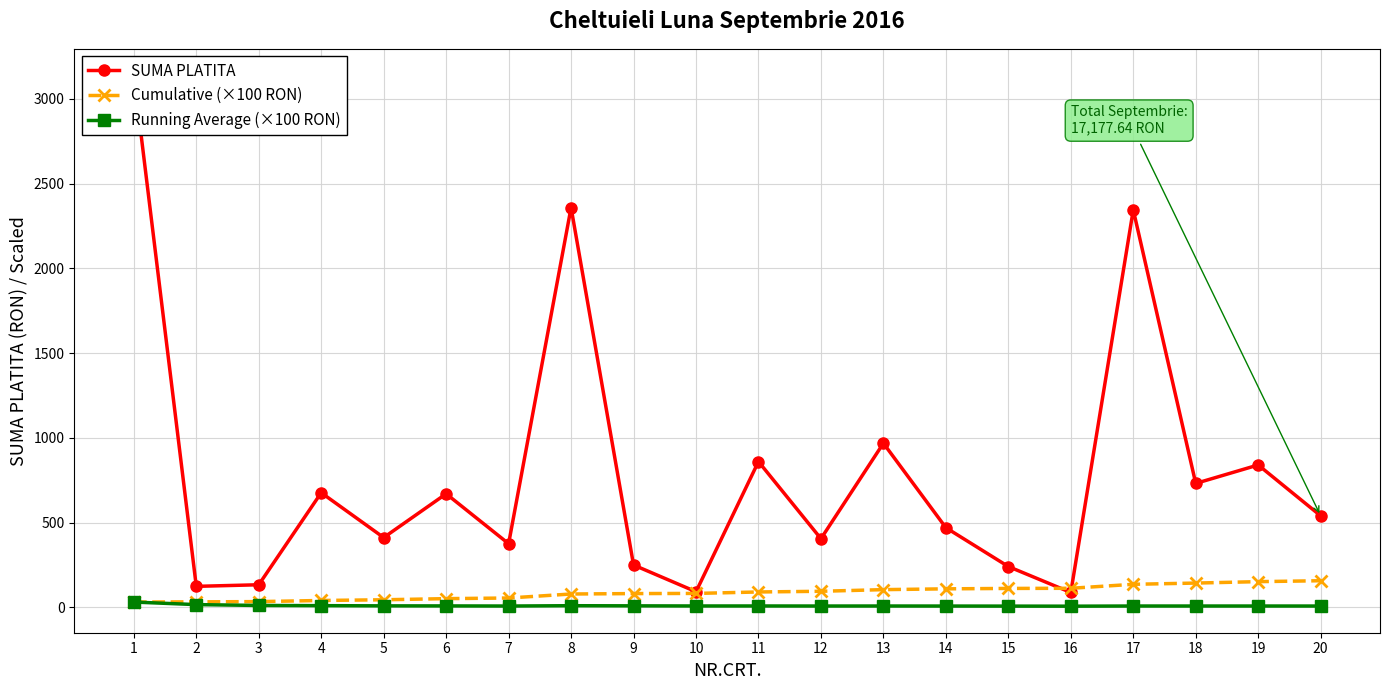

What is the approximate value of Cumulative (×100 RON) at 11?

90.9